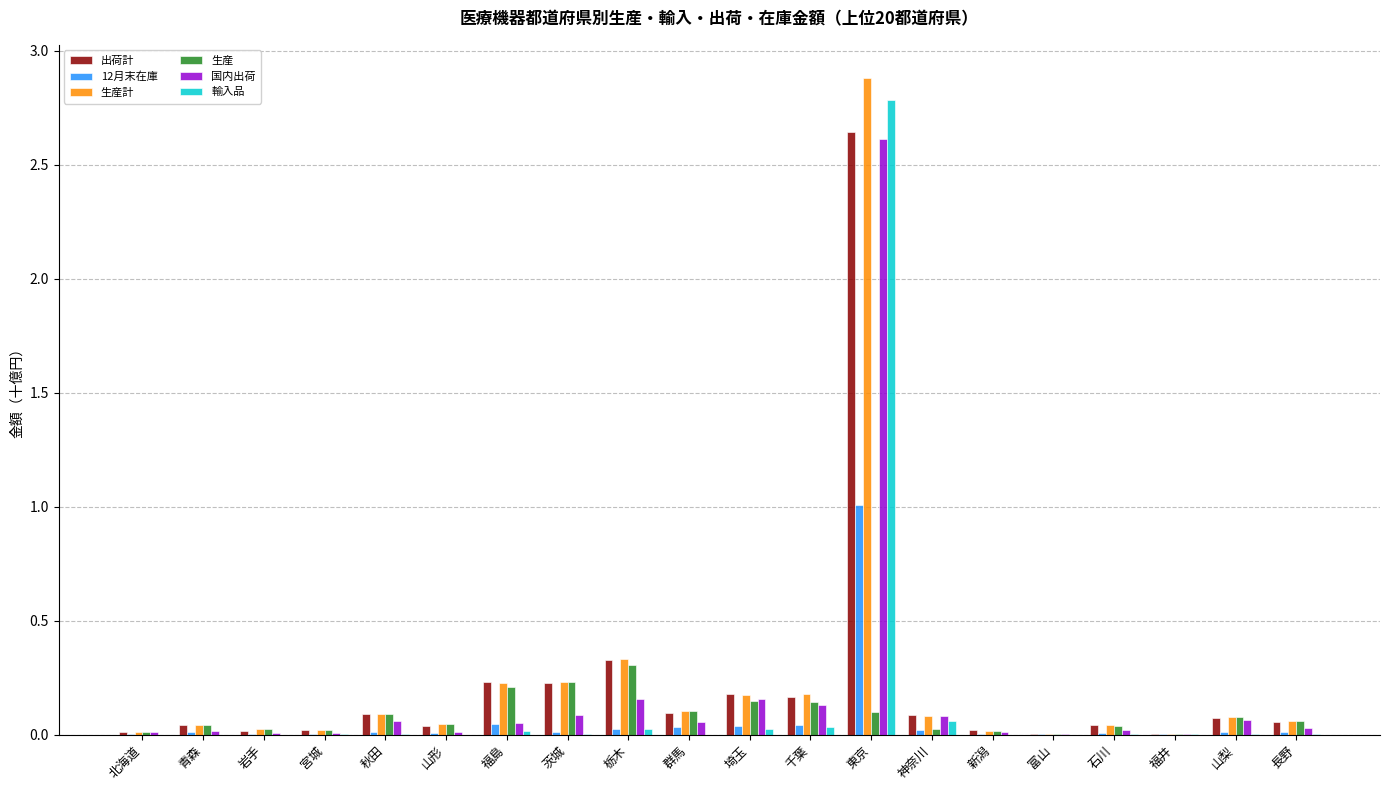

Which series changed the most between 神奈川 and 新潟?

国内出荷